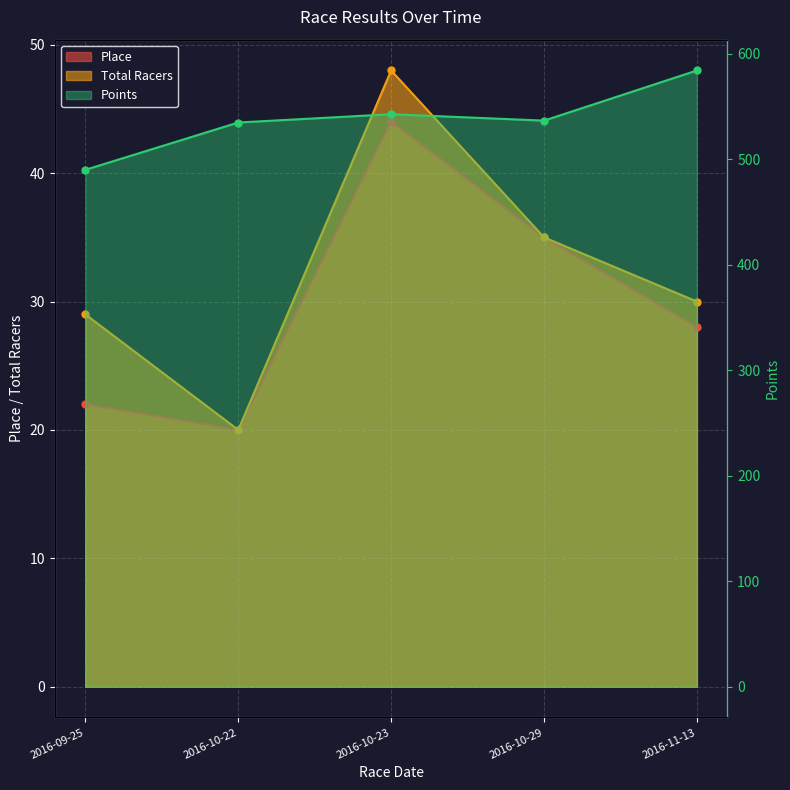

What value does the Points series have at 2016-11-13?

584.2